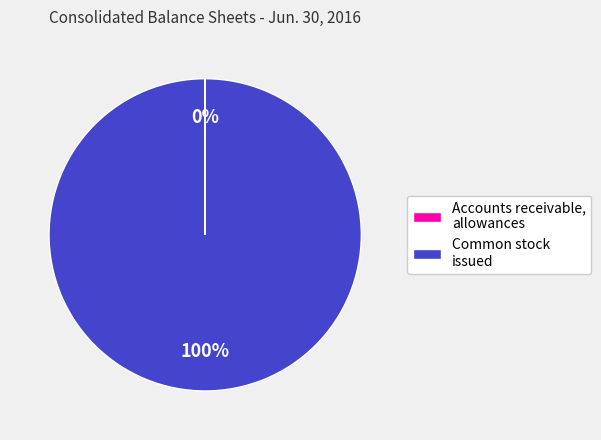

Which category has the biggest portion of the pie?

Common stock issued